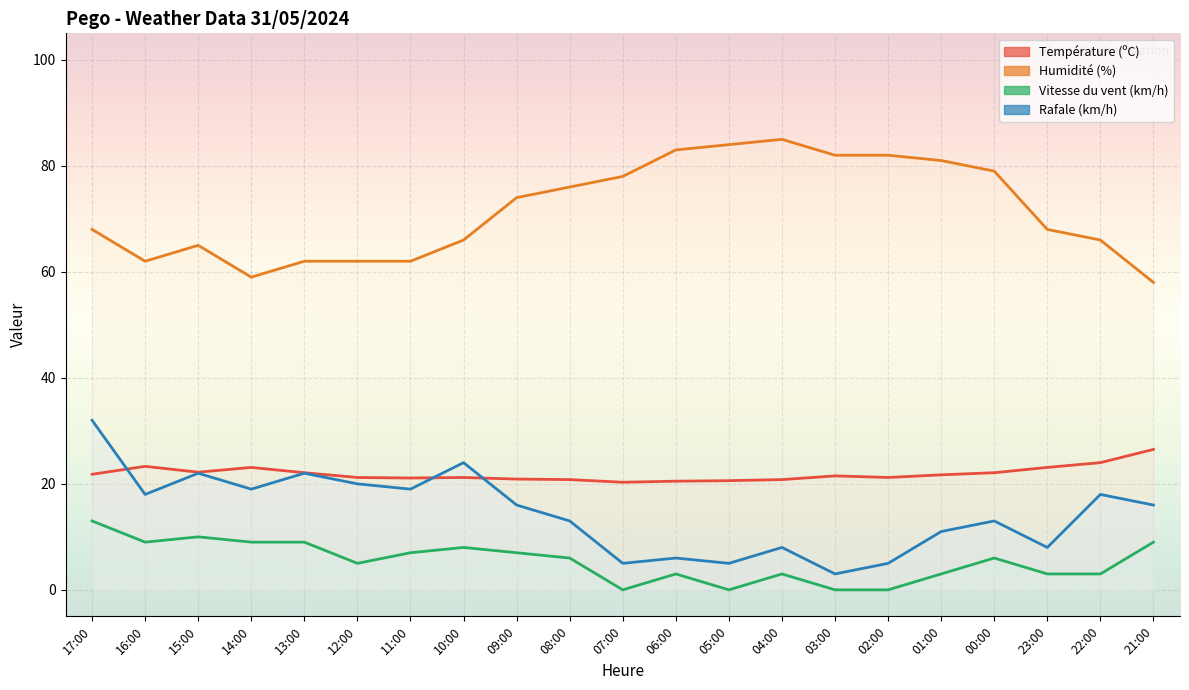

What is the label of the 8th point from the left?

10:00